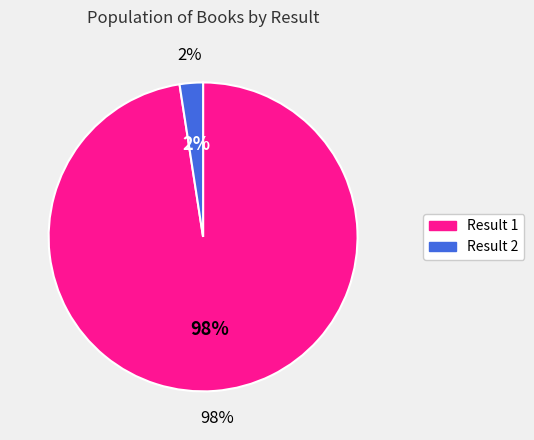

The 1 slice represents 98% of the pie. True or false?

True